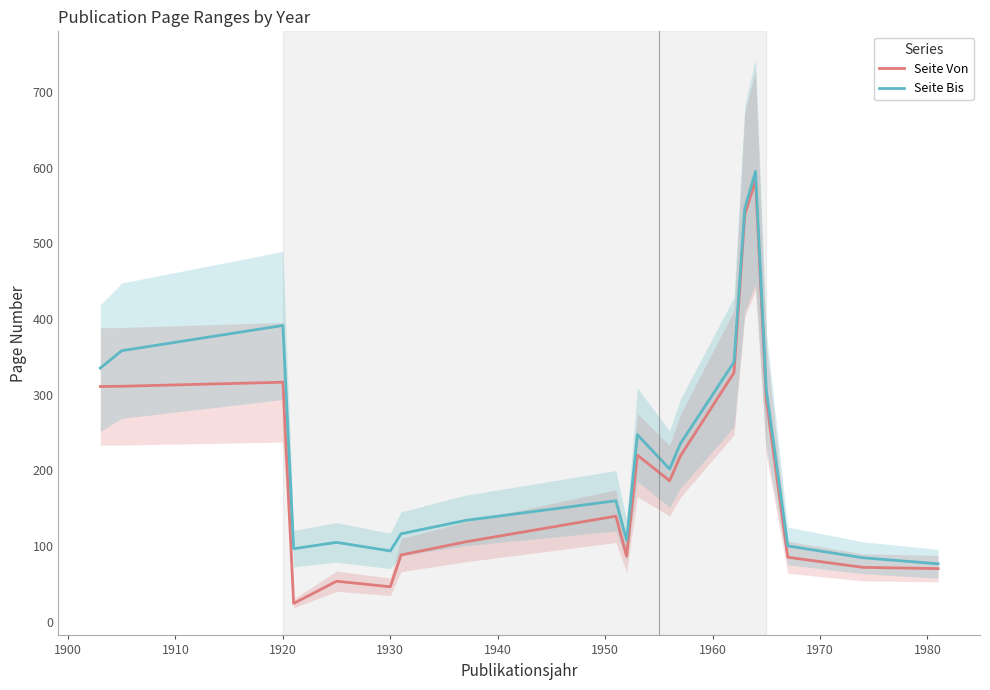

What is the highest value of the Seite Von series?

583.0